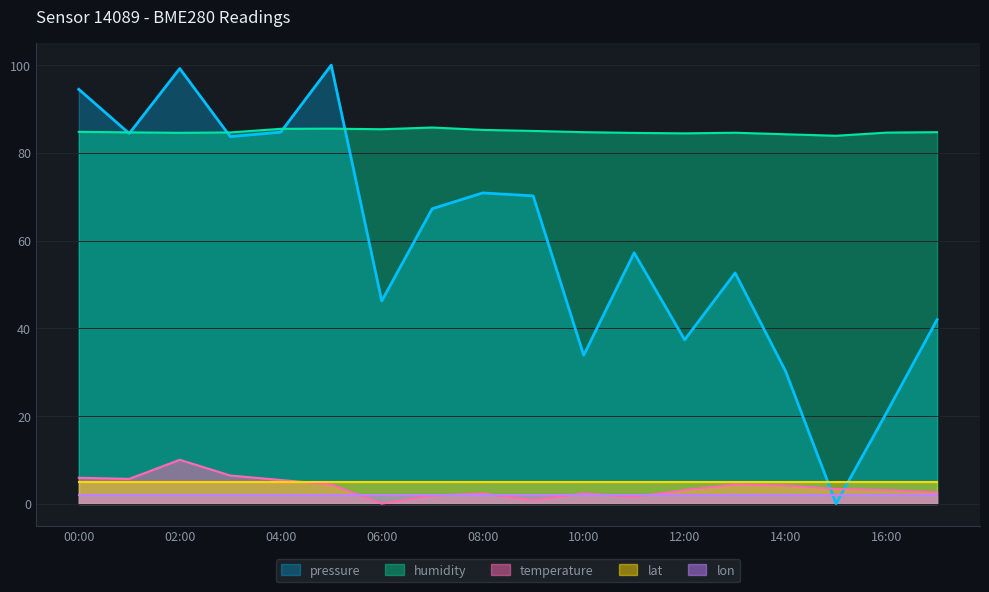

How many series are shown in this chart?

5